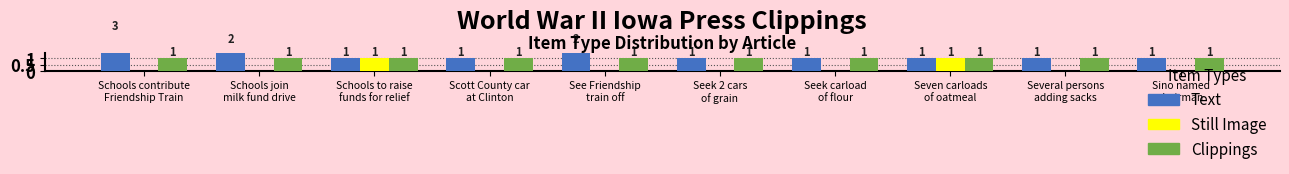

List the labels in order of Still Image value, largest first.

Schools to raise
funds for relief, Seven carloads
of oatmeal, Schools contribute
Friendship Train, Schools join
milk fund drive, Scott County car
at Clinton, See Friendship
train off, Seek 2 cars
of grain, Seek carload
of flour, Several persons
adding sacks, Sino named
chairman